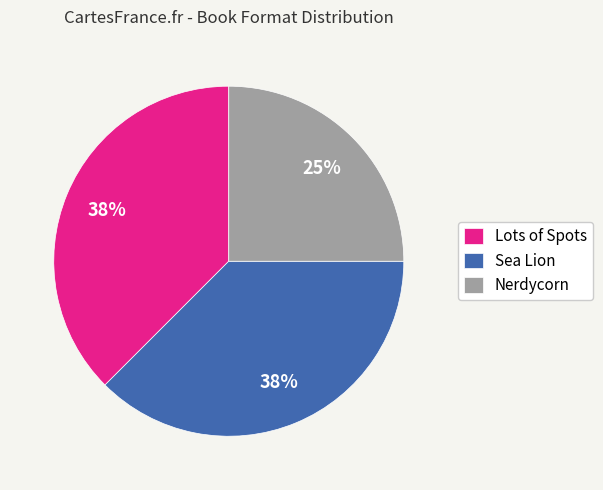

What percentage is the Nerdycorn slice, to the nearest percent?

25%